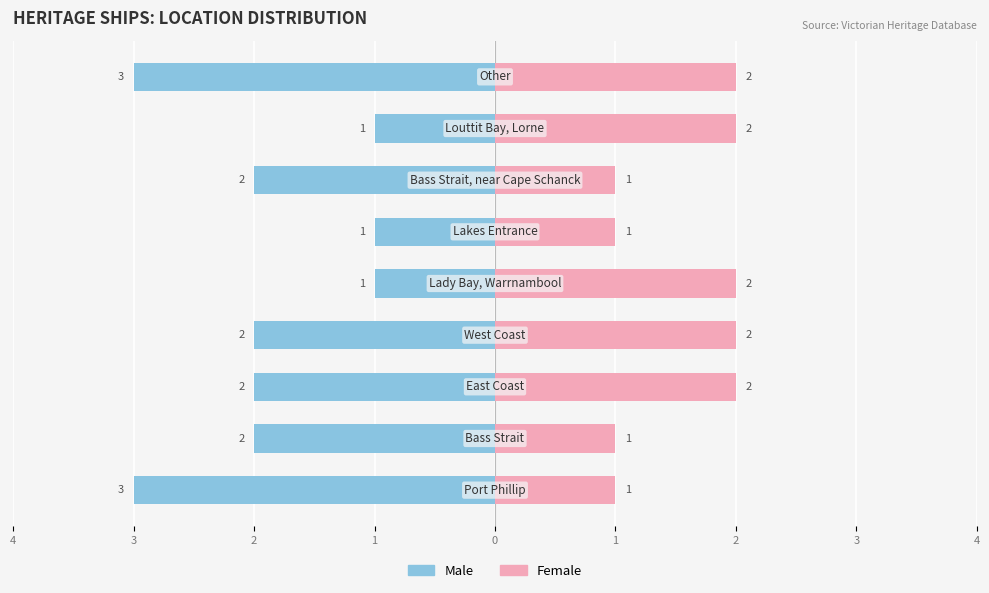

Count the number of data series in this chart.

2